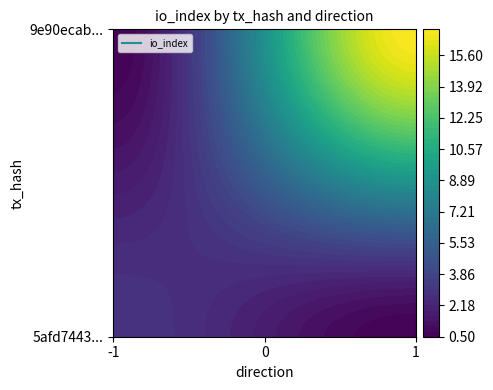

True or false: 5afd7443feb820c27b9d3b437bbce126c8853fb has a value of -2 at direction.

False